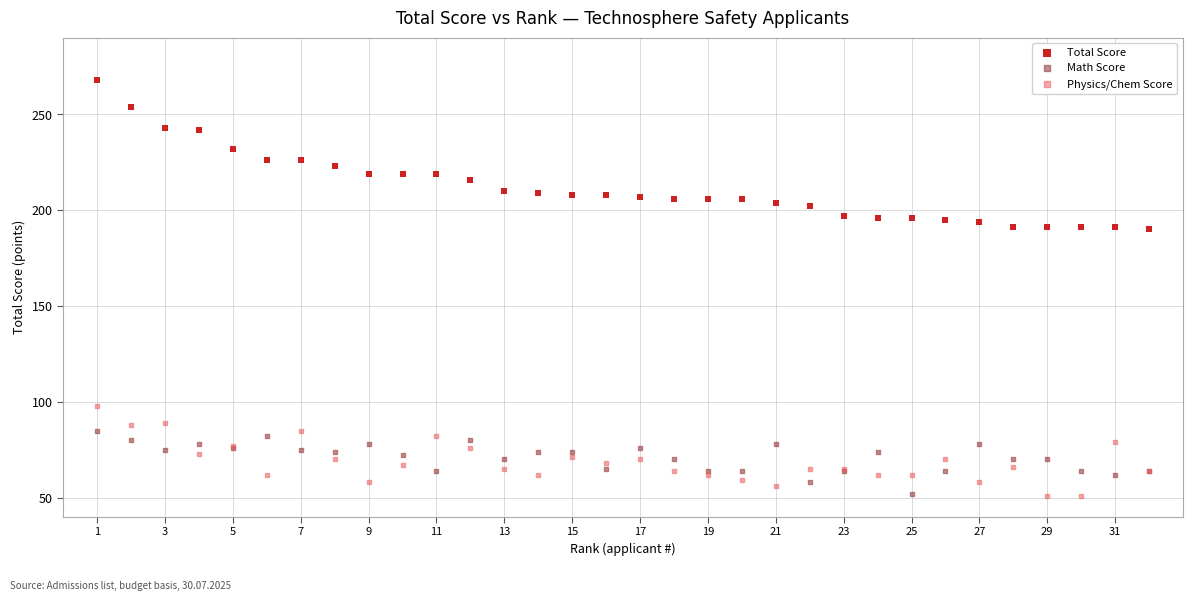

What is the X range (max minus min) for the scatter plot?

31